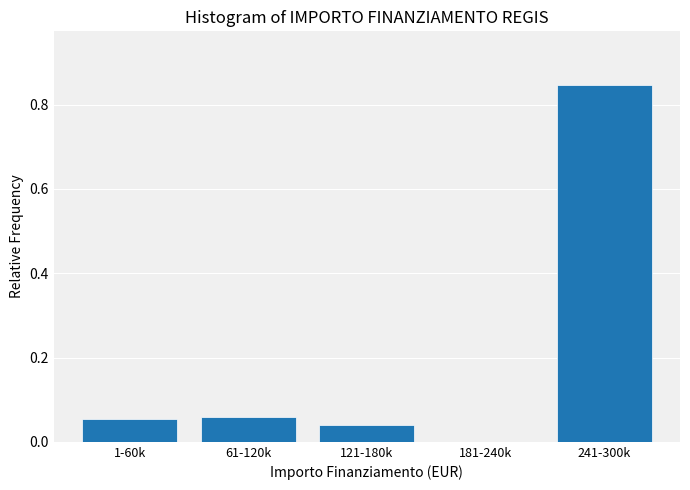

True or false: the data shows 0.0 at 61-120k.

False